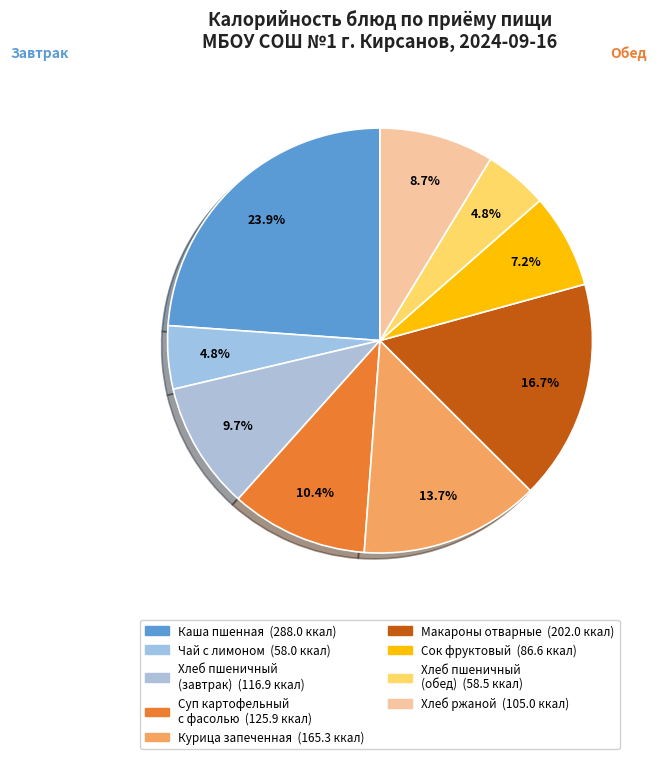

How many slices are in this pie chart?

9